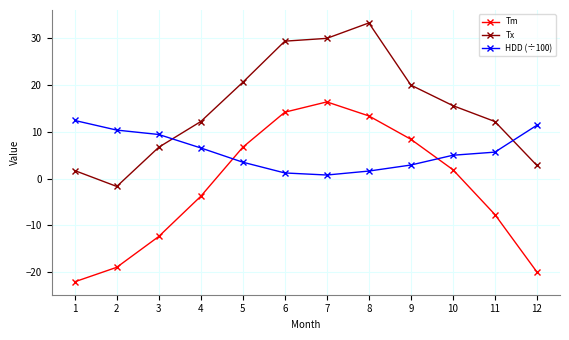

Which series ends up on top after the final intersection of HDD (÷100) and Tm?

HDD (÷100)